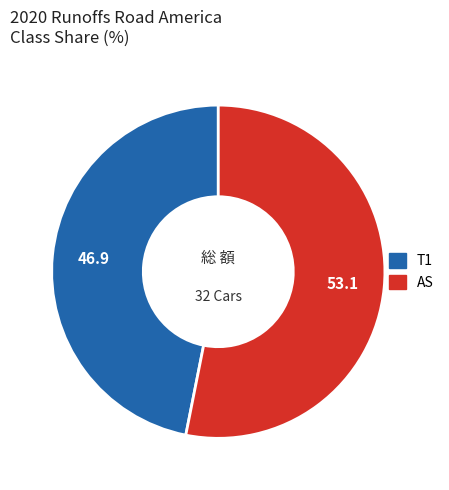

Combined, do T1 and AS account for over 50%?

Yes